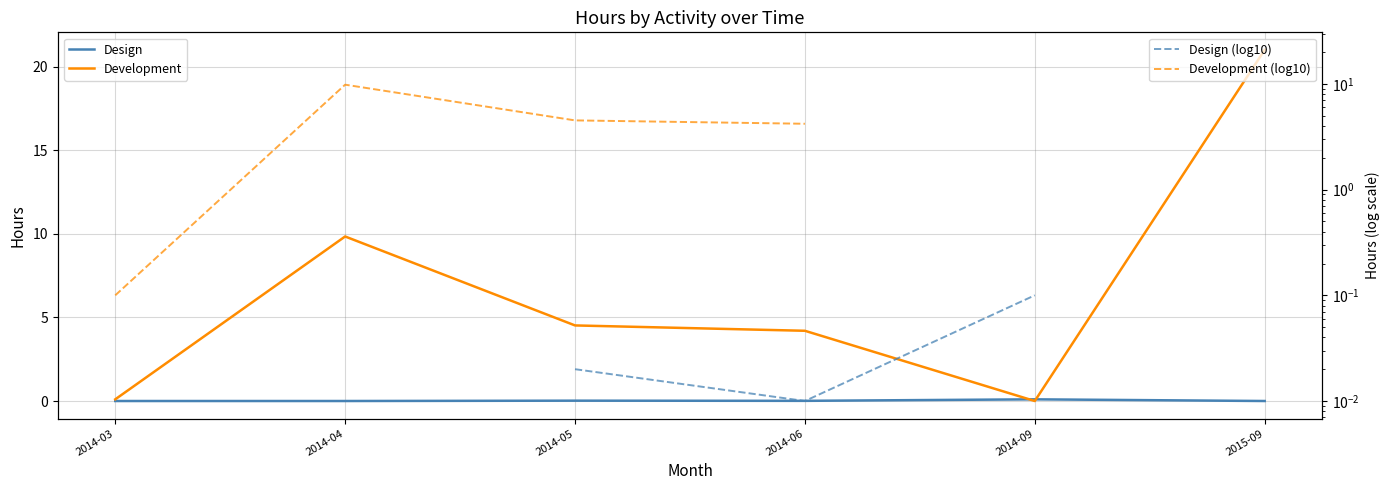

What position from the right is 2014-06?

3